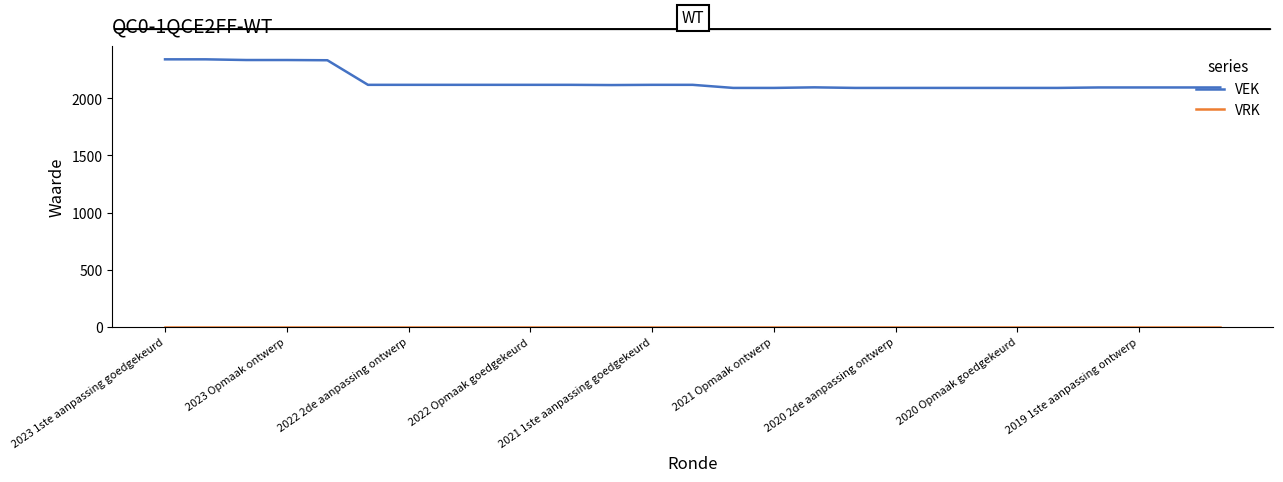

Which series has the largest total across all categories?

VEK